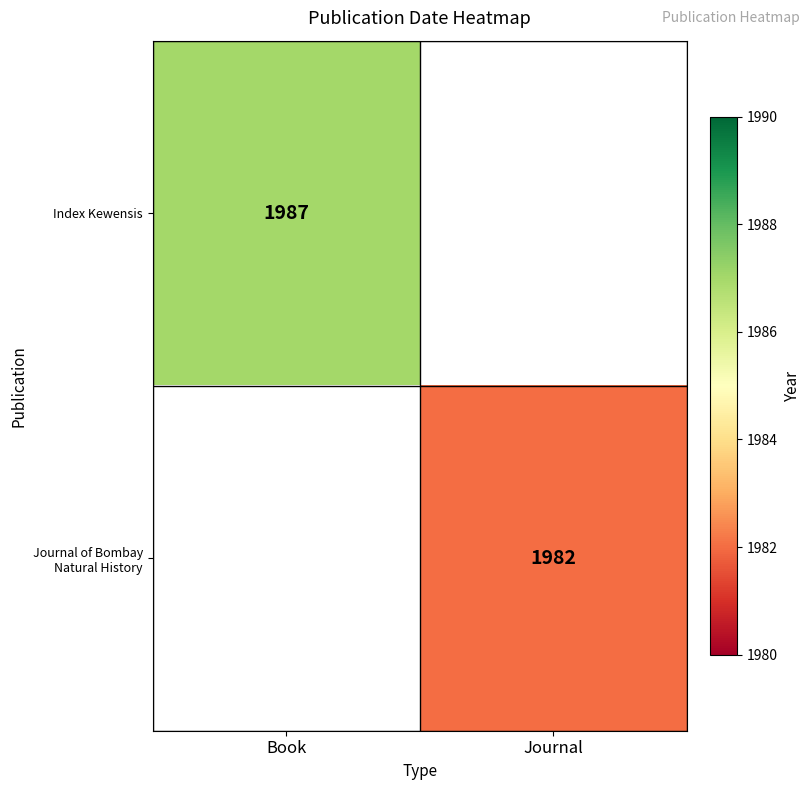

The Index Kewensis series shows 544 at Book. True or false?

False